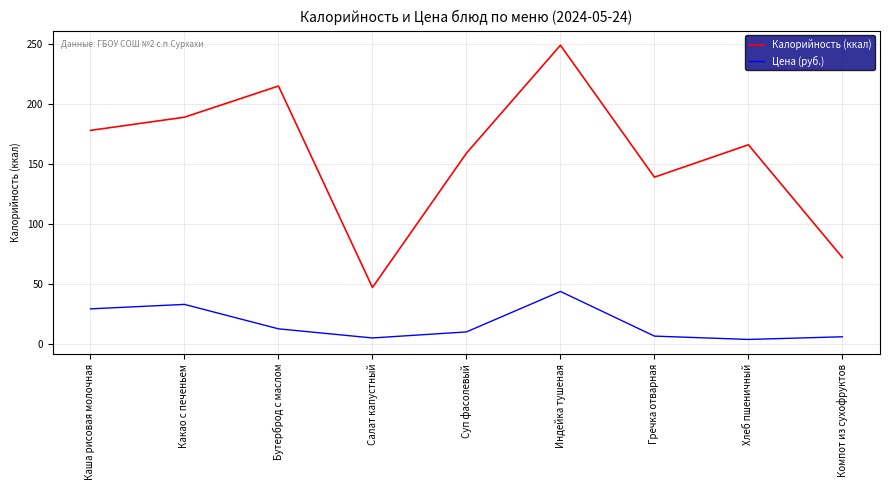

At which label is Цена (руб.) closest to 23?

Каша рисовая молочная